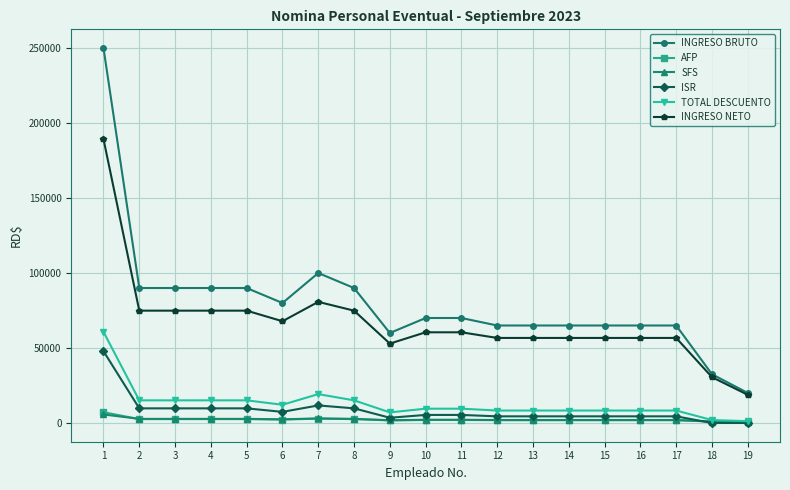

How many intersections are there between AFP and SFS?

1